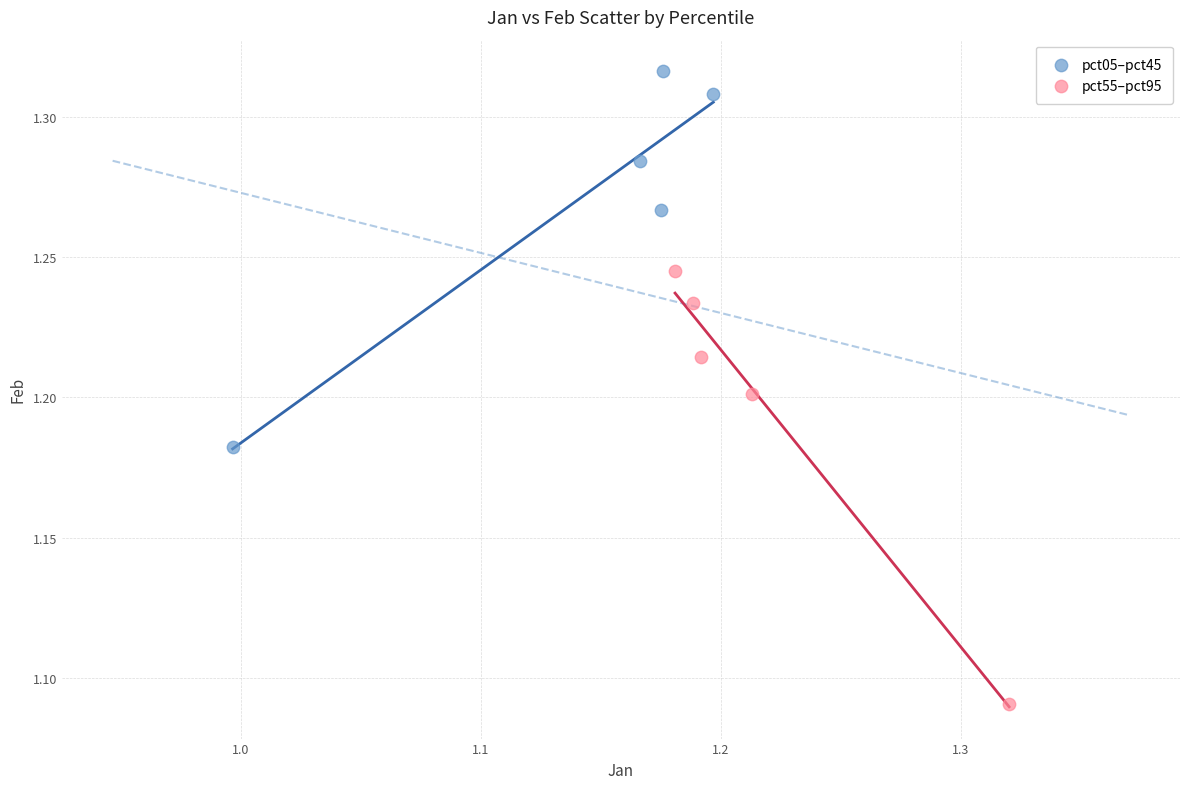

What are all the series names shown in the legend?

pct05–pct45, pct55–pct95